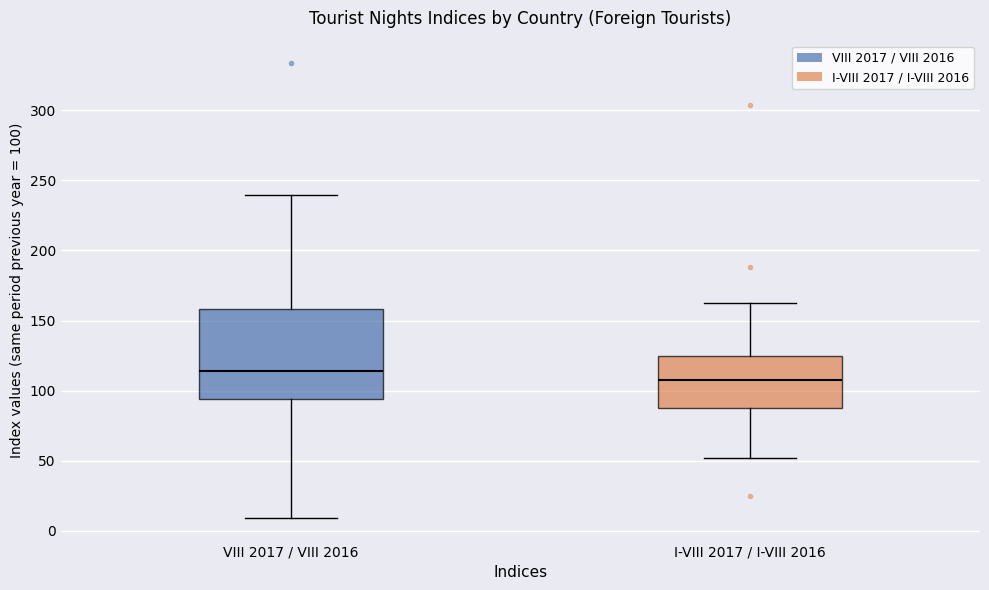

Reading left to right, read every box against the y-axis: the position of its median line, the range the box covers, and the ends of its whiskers. The values are not printed on the chart, so give them approximately, as read against the axis.

VIII 2017 / VIII 2016: median 115, box 95 to 160, whiskers 10 to 240
I-VIII 2017 / I-VIII 2016: median 110, box 90 to 125, whiskers 50 to 160